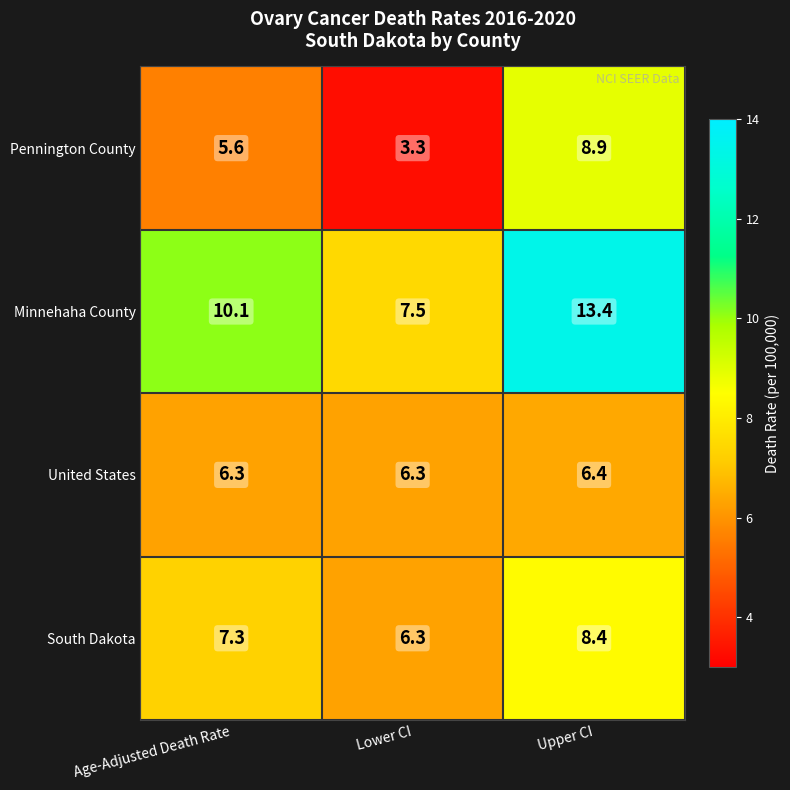

What is the sum of all South Dakota values?

22.0